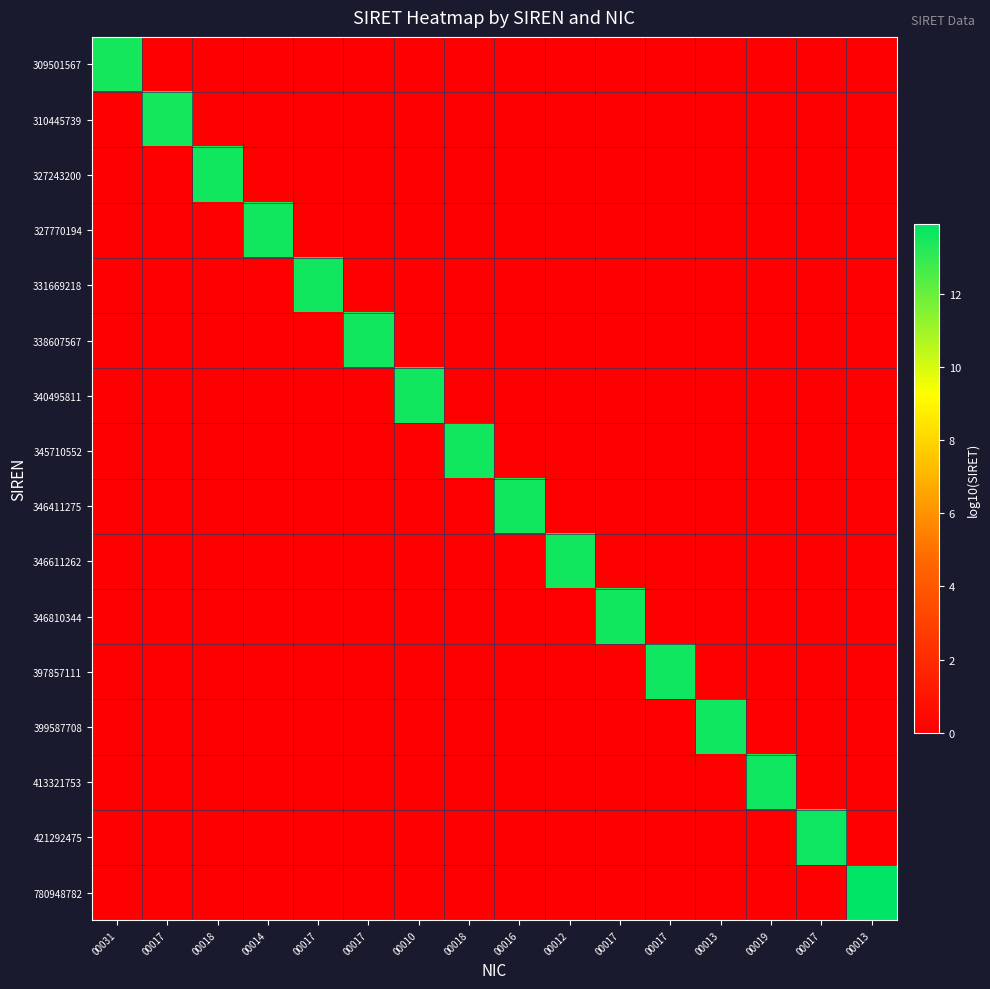

List the series in order of their peak value, lowest first.

309501567, 310445739, 327243200, 327770194, 331669218, 338607567, 340495811, 345710552, 346411275, 346611262, 346810344, 397857111, 399587708, 413321753, 421292475, 780948782